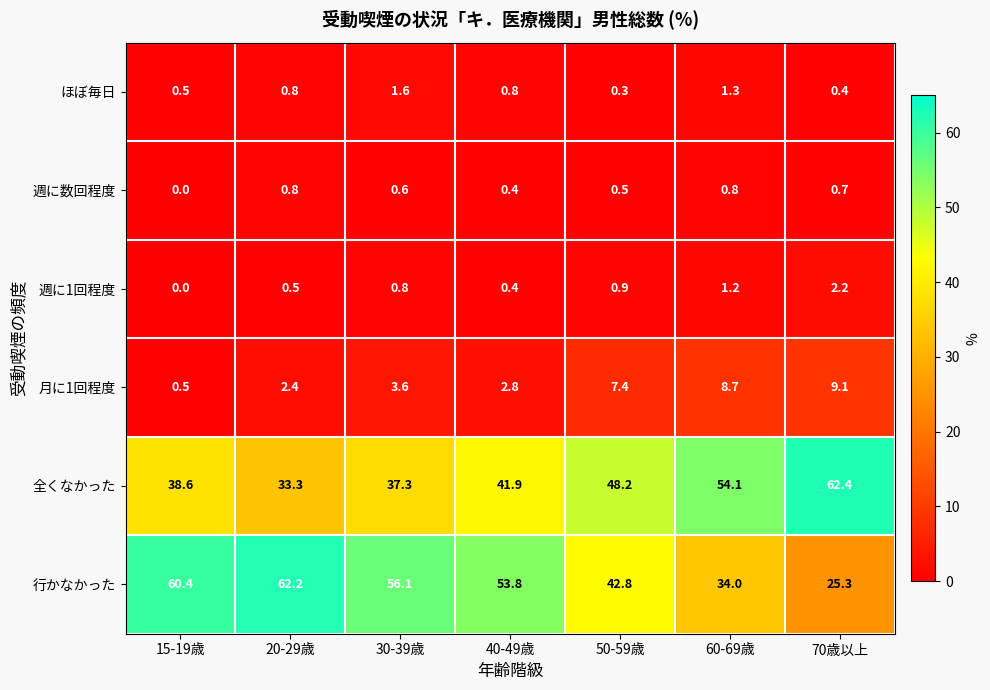

What is the difference between the maximum and minimum values in the 全くなかった series?

29.1